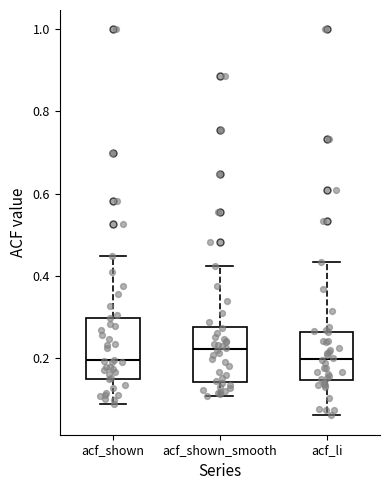

Where is the lower edge of the box for acf_li on the y-axis? The values are not printed on the chart, so give them approximately, as read against the axis.

0.14